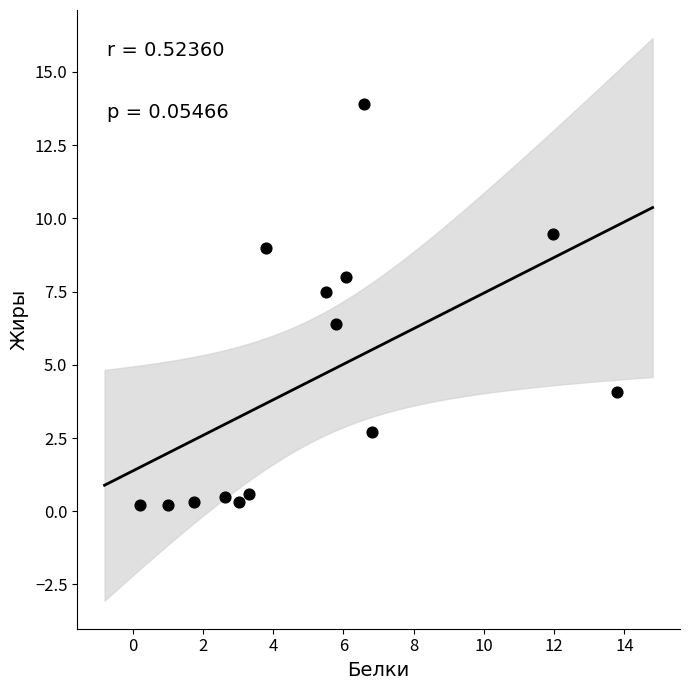

What is the range of Y values (max minus min)?

13.7